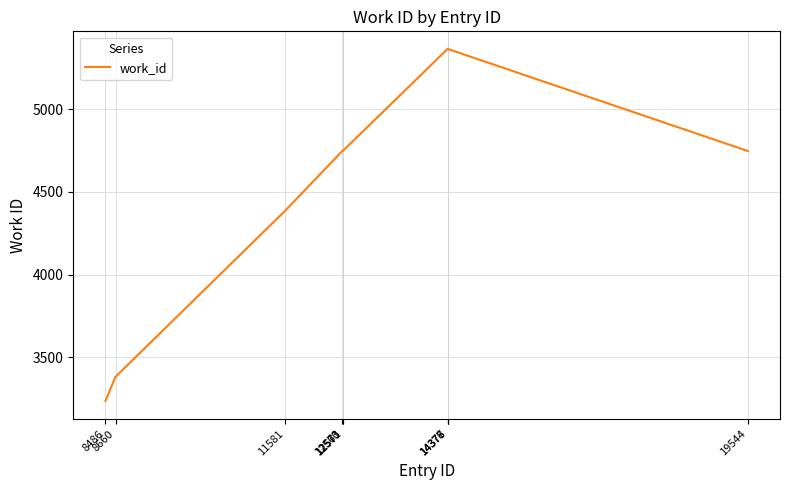

What is the minimum value shown in the chart?

3234